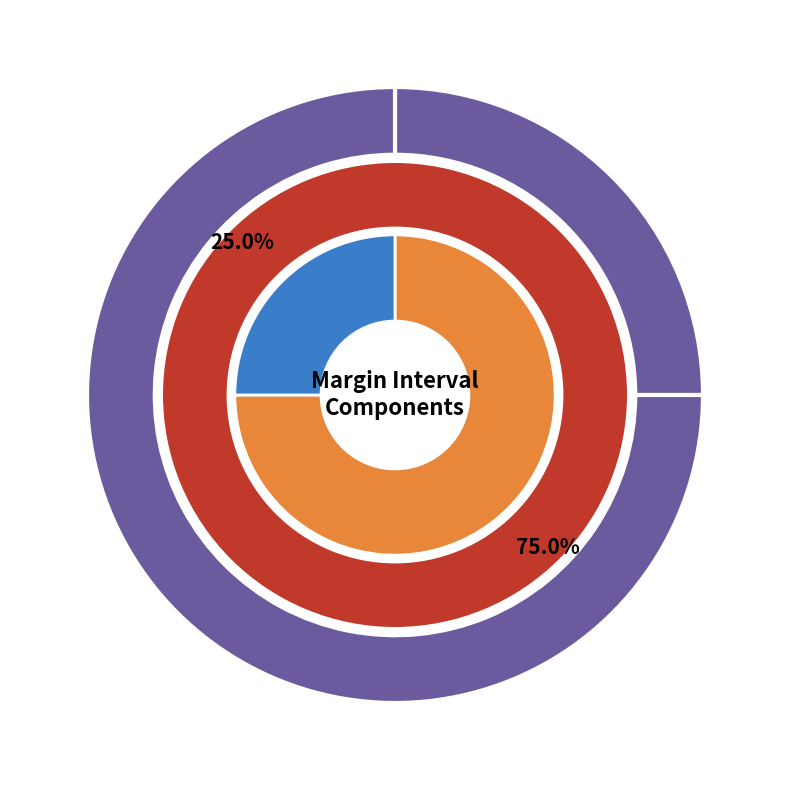

What is the change in value from HistoricalVolatility to MarginInterval?

+6.0